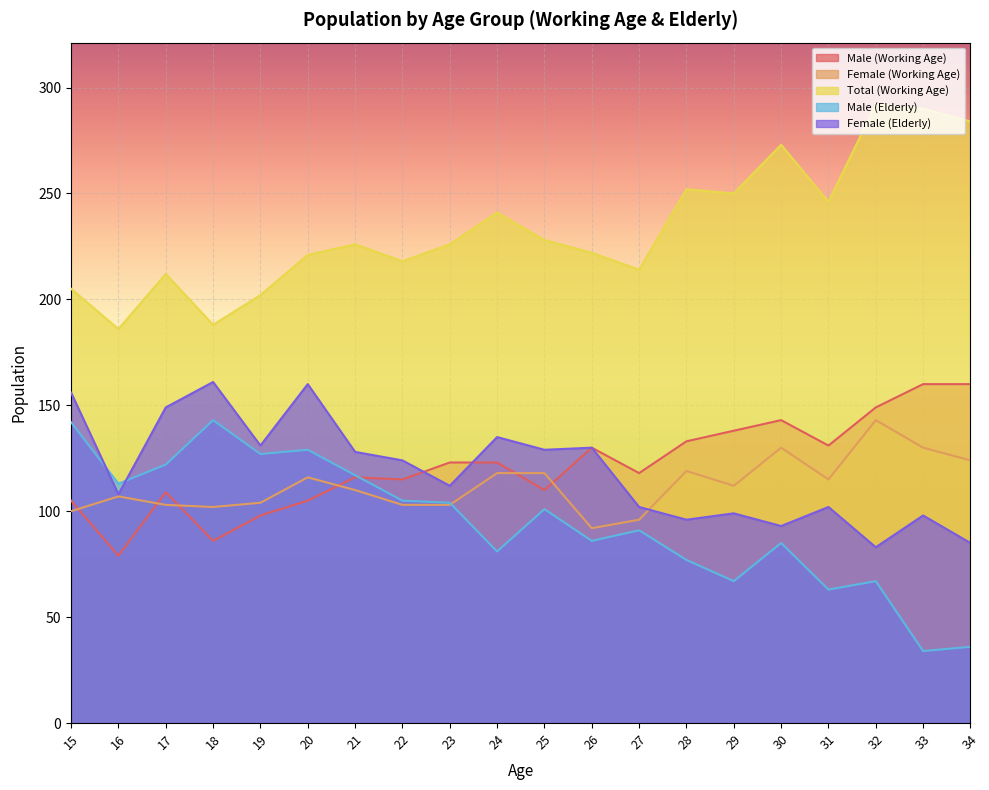

The value of Total (Working Age) at 16 is 269. True or false?

False